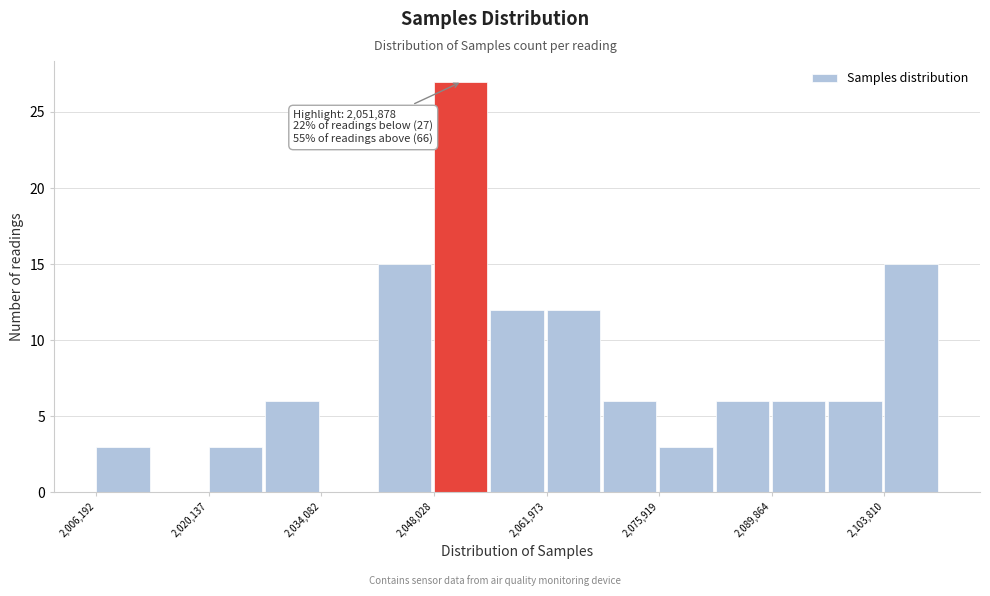

Read against the x-axis, roughly where is the centre of the tallest bar?

2052000